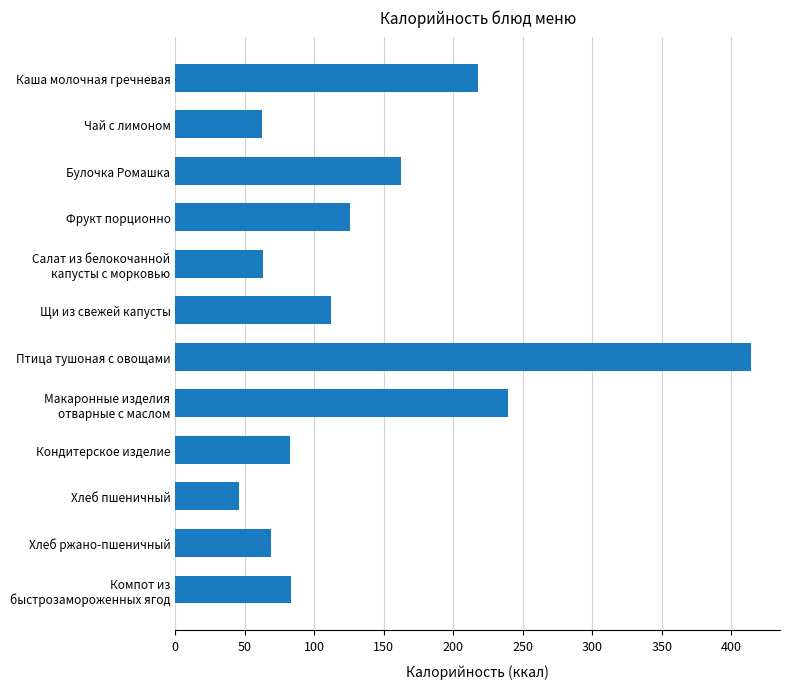

What is the difference between the maximum and minimum values?

368.4